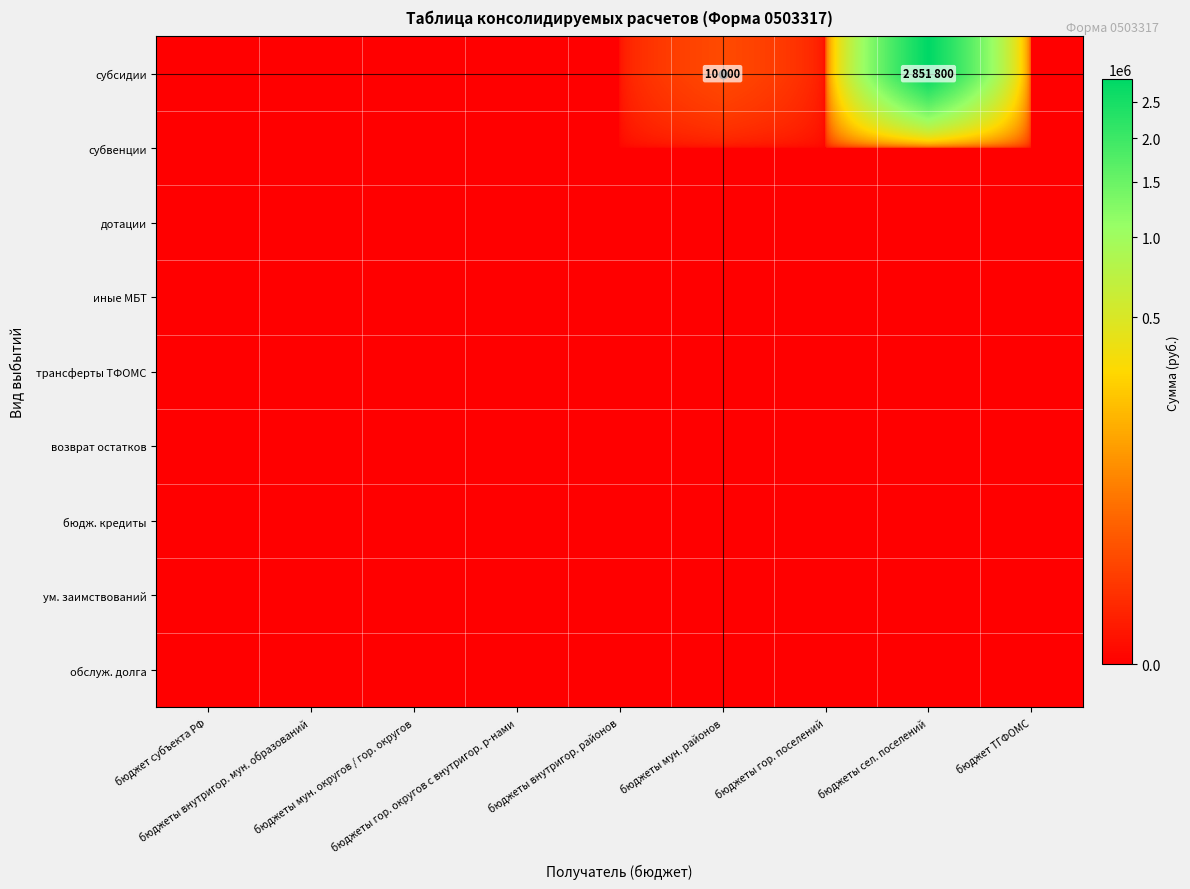

Which label corresponds to the largest value in the chart?

бюджеты сел. поселений